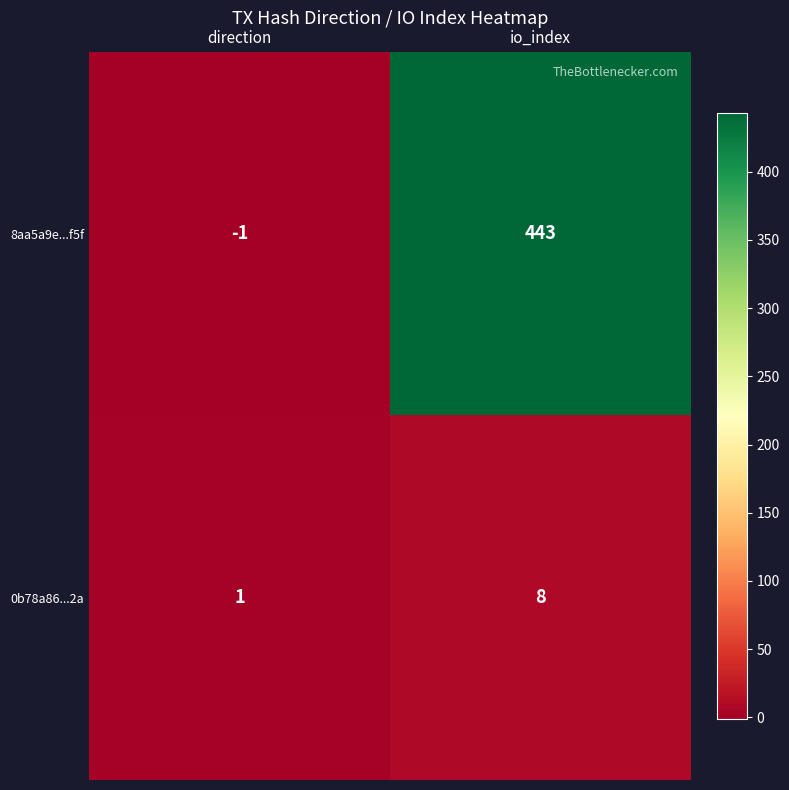

At which category is the sum across all series the highest?

io_index